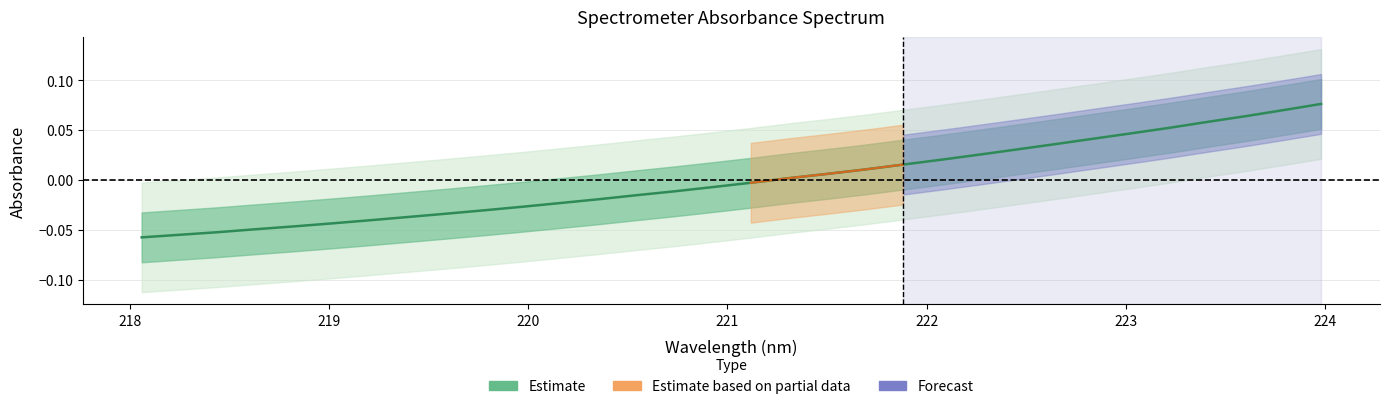

Where is the data nearest to the value 0?

221.3083